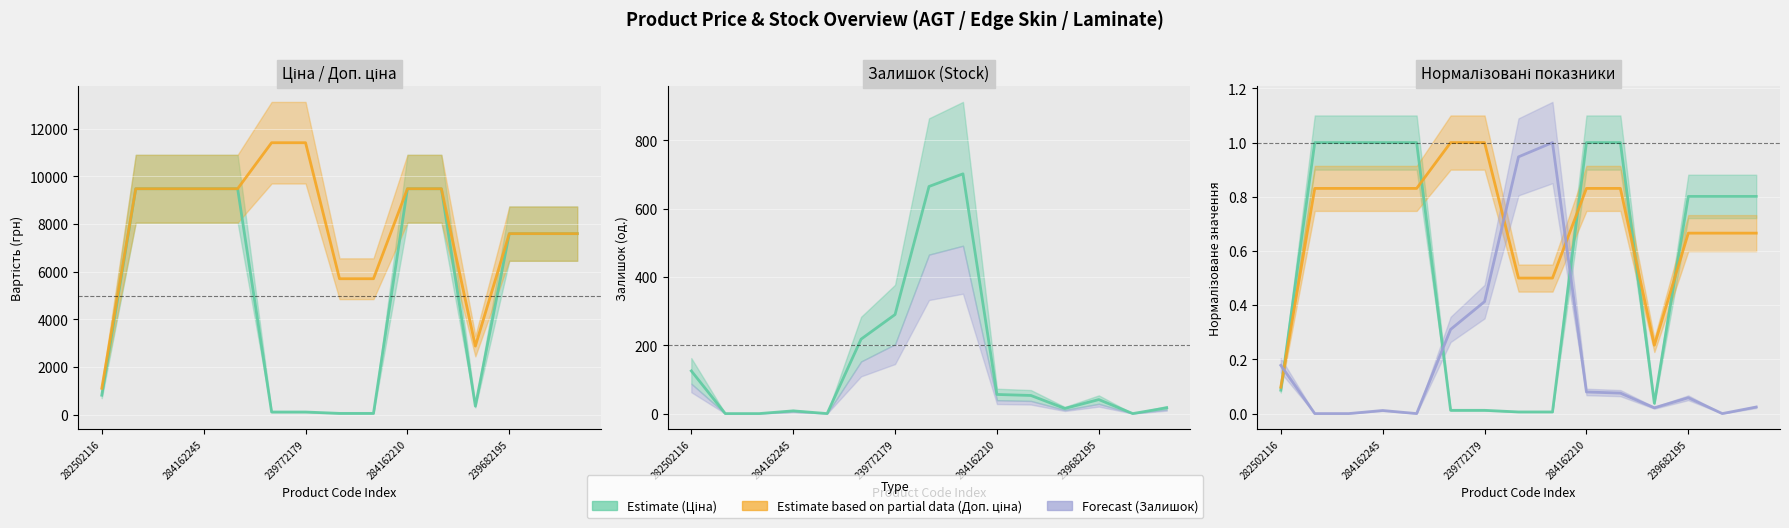

At which label is Ціна closest to 4768?

239682195